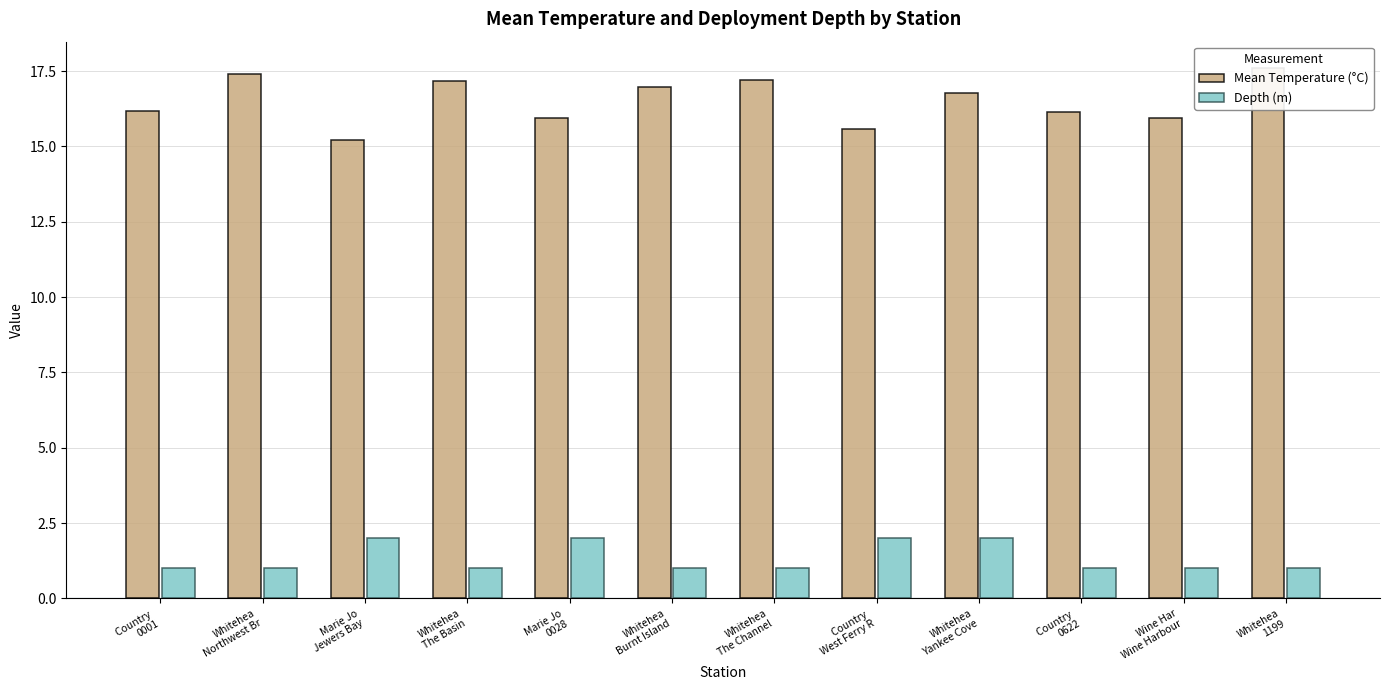

Reading left to right, list all the values displayed in this chart.

Mean Temperature (°C): Country 
0001=16.2	Whitehea
Northwest Br=17.4	Marie Jo
Jewers Bay=15.2	Whitehea
The Basin=17.2	Marie Jo
0028=15.9	Whitehea
Burnt Island=17.0	Whitehea
The Channel=17.2	Country 
West Ferry R=15.6	Whitehea
Yankee Cove=16.8	Country 
0622=16.1	Wine Har
Wine Harbour=16.0	Whitehea
1199=17.6
Depth (m): Country 
0001=1.0	Whitehea
Northwest Br=1.0	Marie Jo
Jewers Bay=2.0	Whitehea
The Basin=1.0	Marie Jo
0028=2.0	Whitehea
Burnt Island=1.0	Whitehea
The Channel=1.0	Country 
West Ferry R=2.0	Whitehea
Yankee Cove=2.0	Country 
0622=1.0	Wine Har
Wine Harbour=1.0	Whitehea
1199=1.0